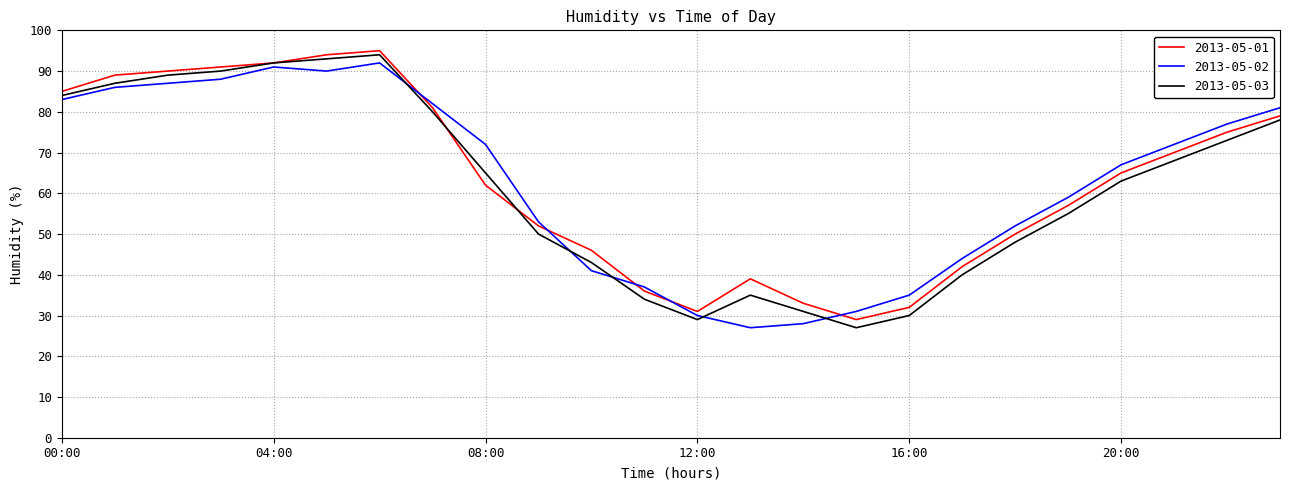

What is the difference between the second highest and second lowest values in the 2013-05-01 series?

63